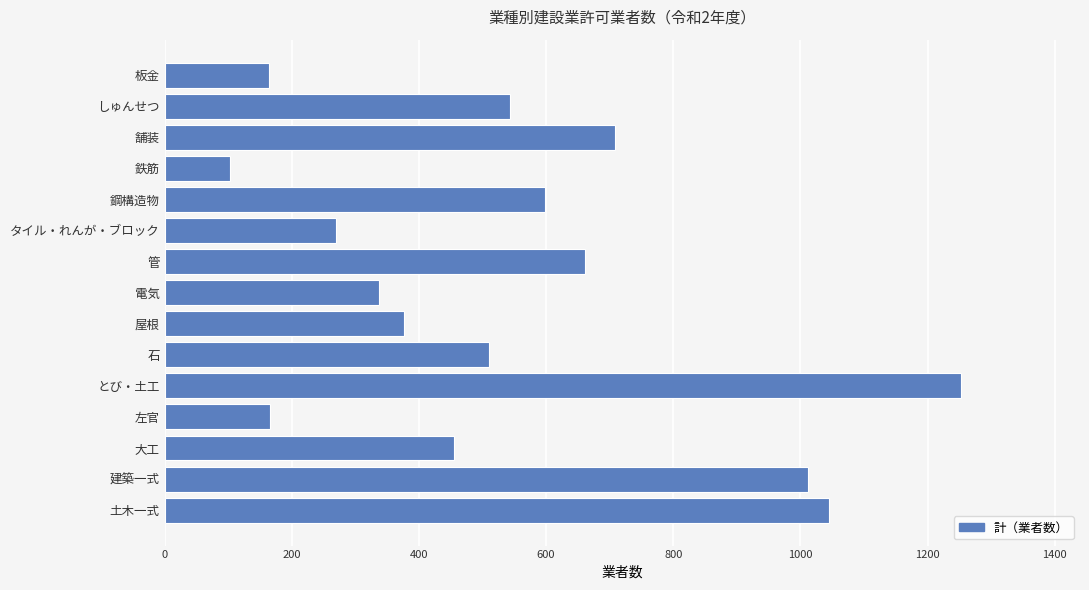

Does the chart contain any negative values?

No